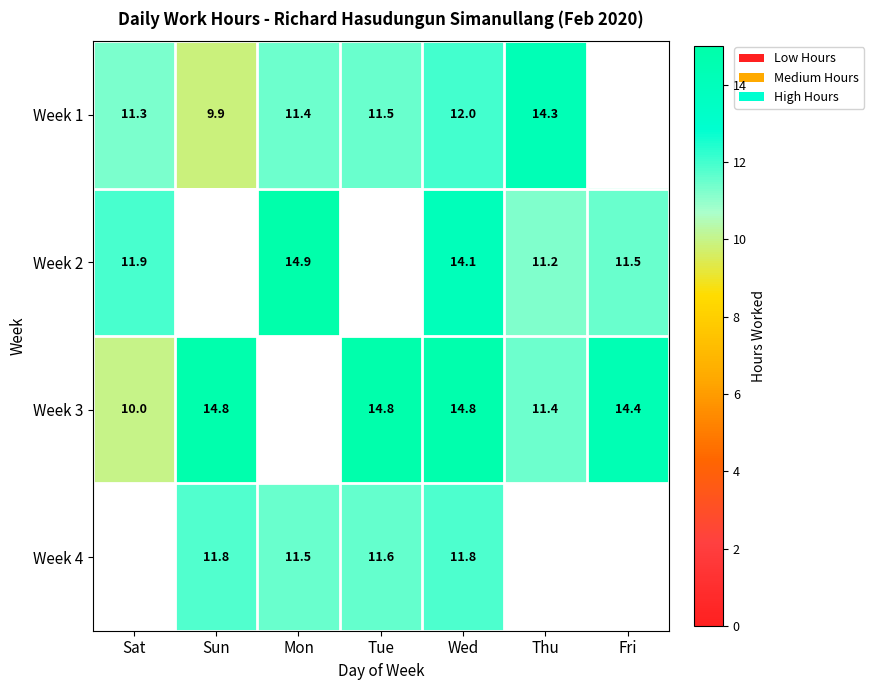

Between Sun and Mon, which is larger?

Mon